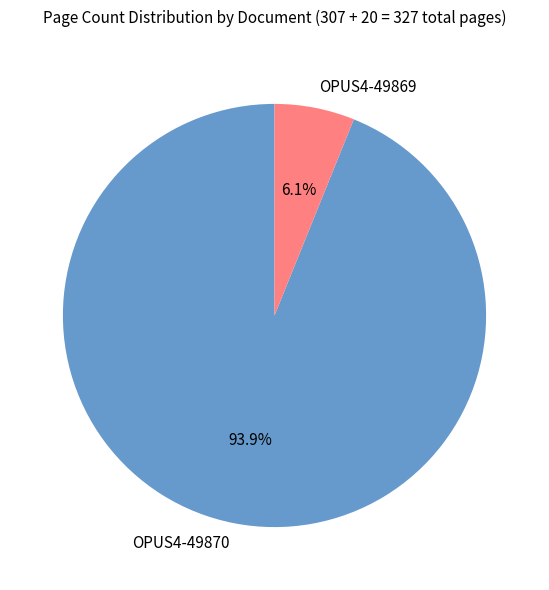

Combined, do OPUS4-49870 and OPUS4-49869 account for over 50%?

Yes